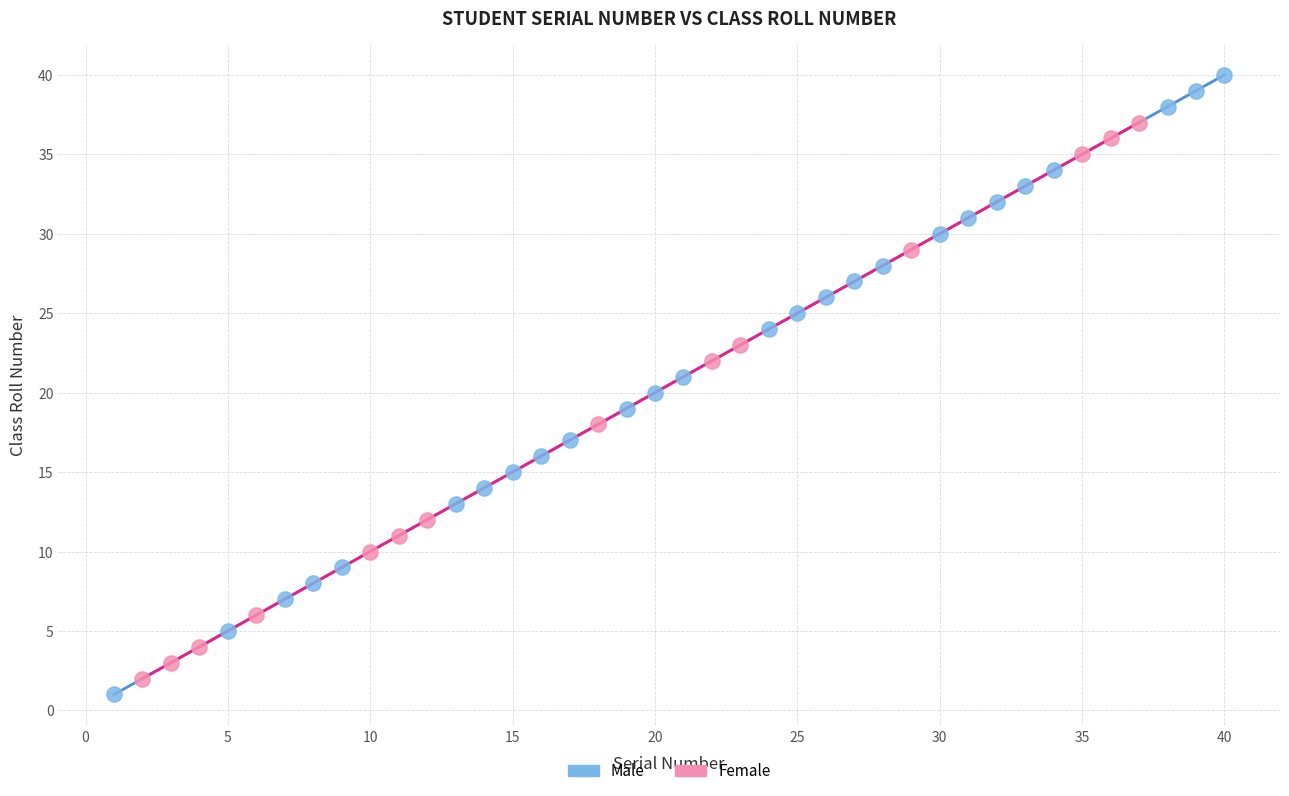

What are all the series names shown in the legend?

Male, Female